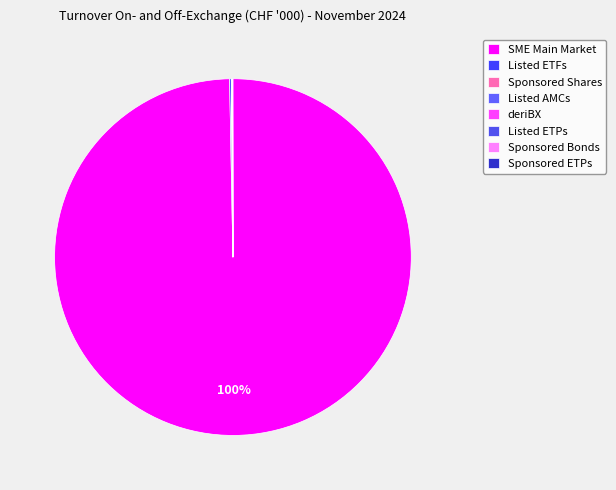

How many segments does this pie chart have?

8